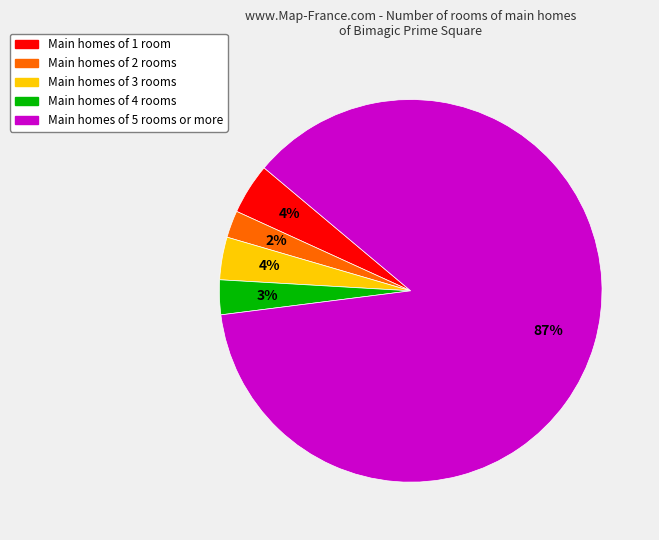

How many segments does this pie chart have?

5